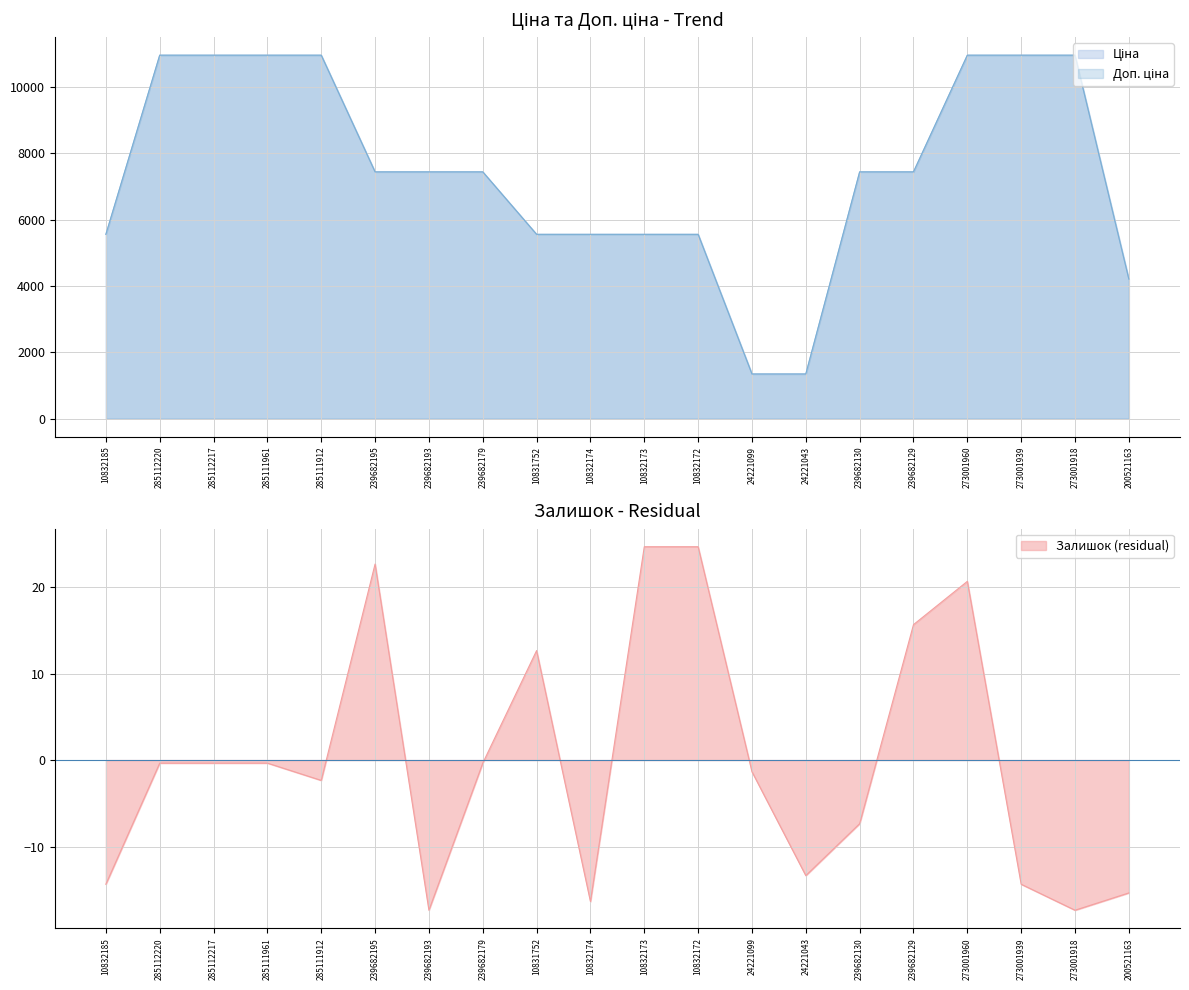

What is the minimum value for Ціна?

1347.9